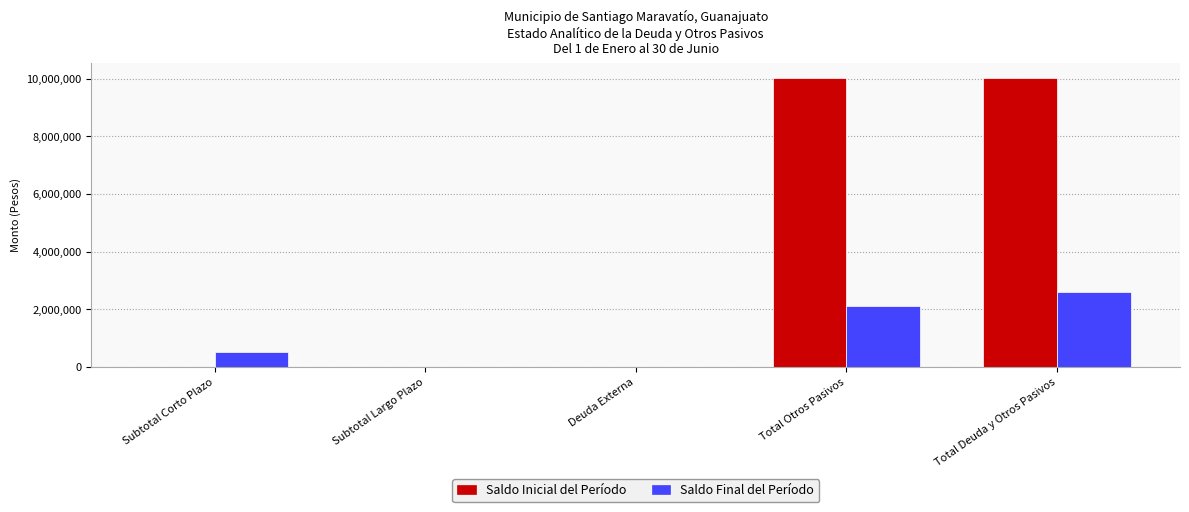

How many groups of bars are there?

5